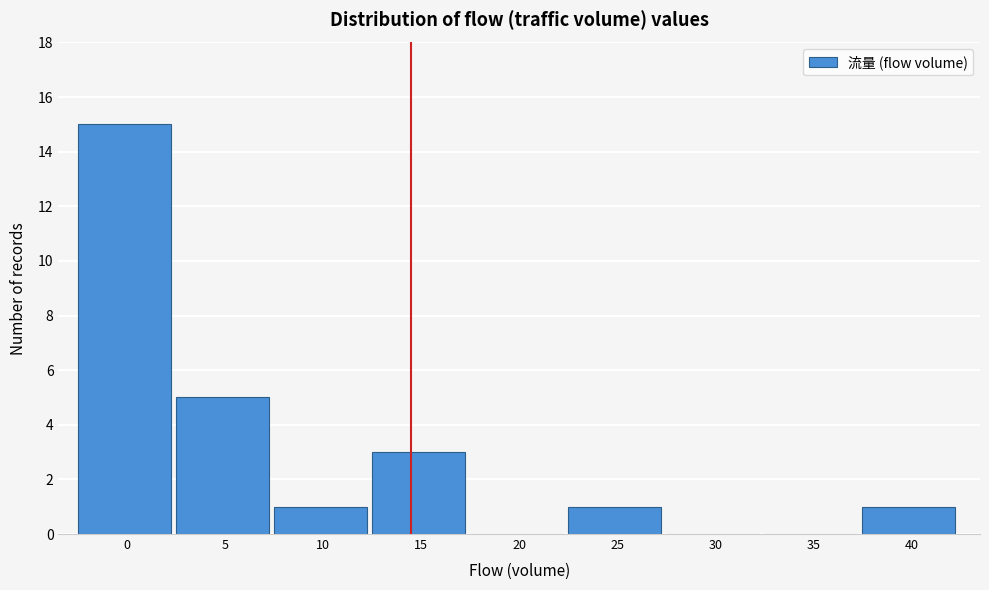

Reading left to right, list all the values displayed in this chart.

0=15	5=5	10=1	15=3	20=0	25=1	30=0	35=0	40=1